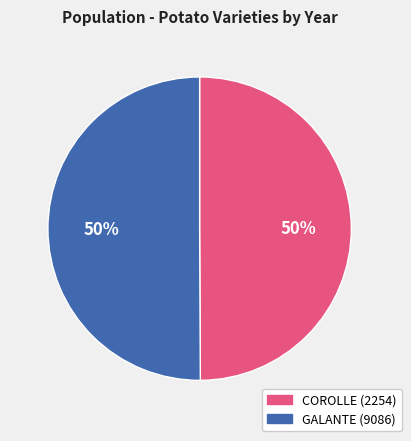

What percentage is the COROLLE (2254) slice, to the nearest percent?

50%